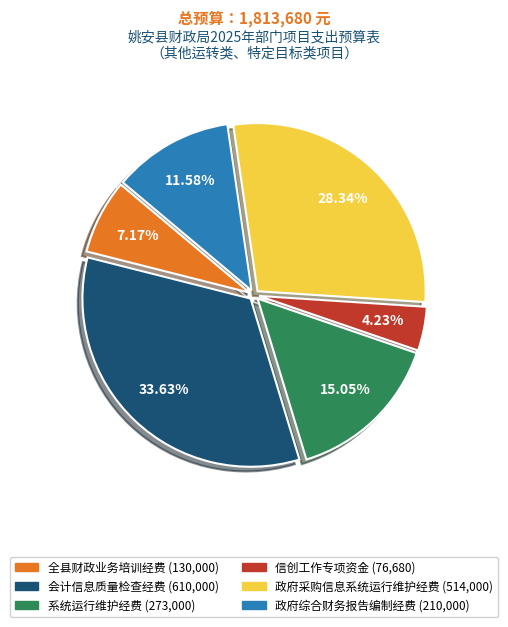

Does any single category account for the majority?

No